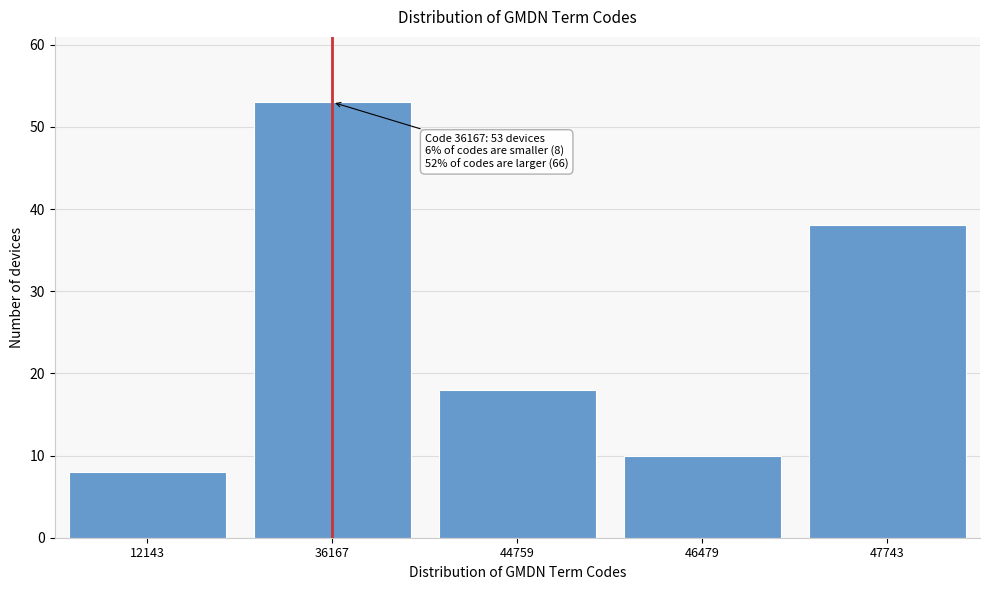

Reading left to right, list all the values displayed in this chart.

12143=8	36167=53	44759=18	46479=10	47743=38